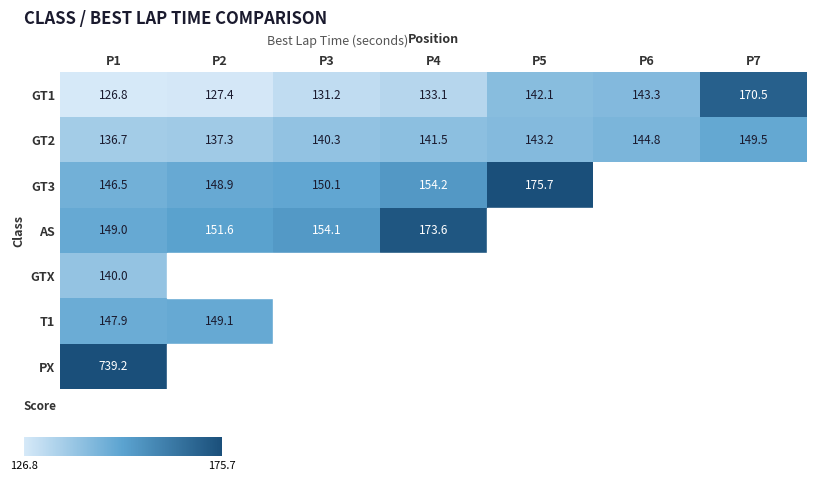

Rank the categories by GT1 value from lowest to highest.

P1, P2, P3, P4, P5, P6, P7